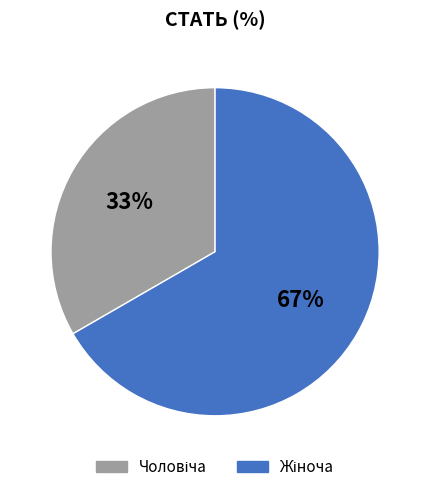

To the nearest percent, what is the average slice percentage?

50%